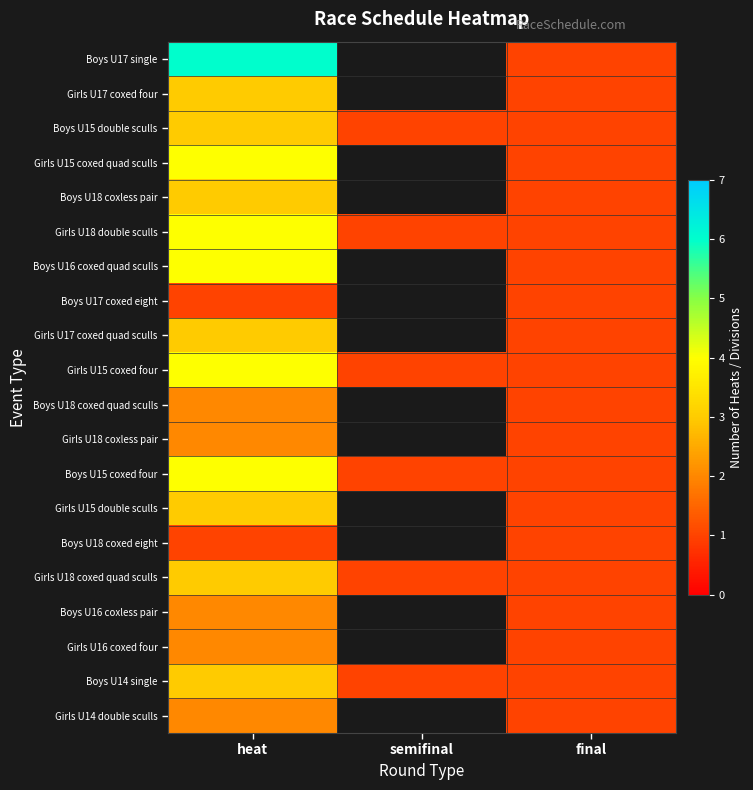

What is the sum of all Girls U15 coxed four values?

6.0